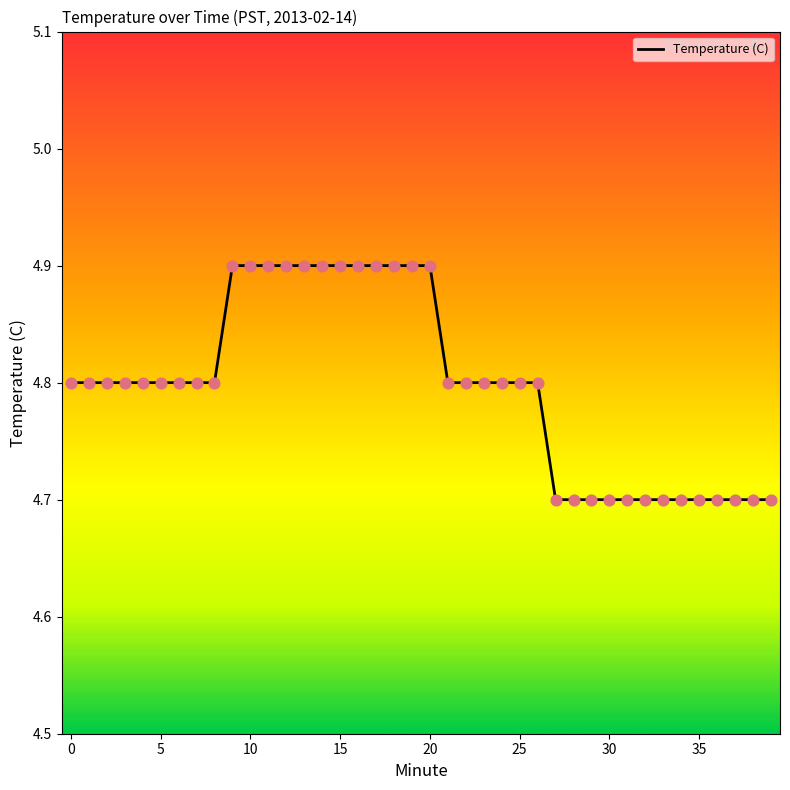

What is the maximum value shown in the chart?

4.9